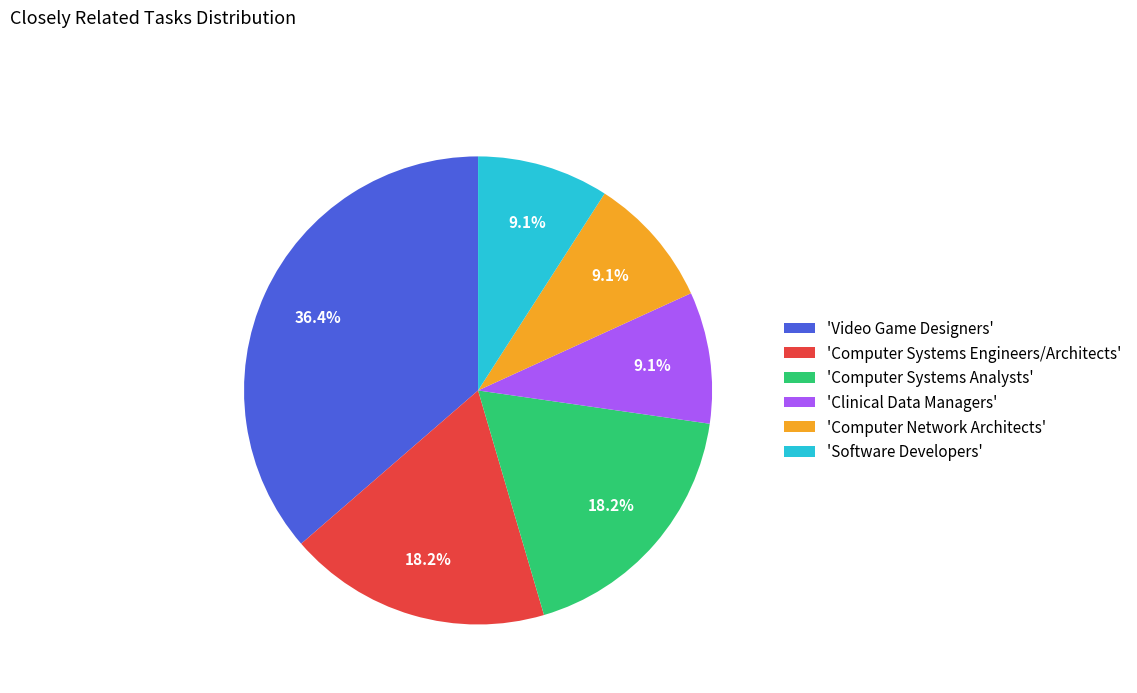

Between 'Computer Network Architects' and 'Computer Systems Engineers/Architects', which is larger?

'Computer Systems Engineers/Architects'